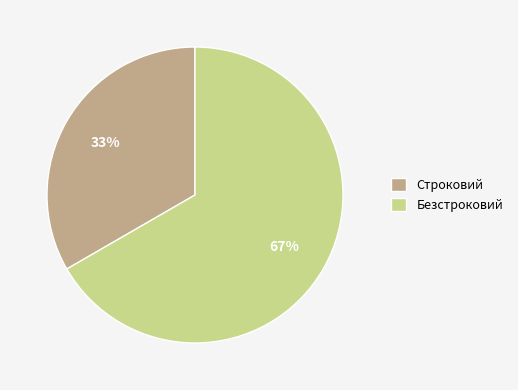

To the nearest percent, what is the combined percentage of Безстроковий and Строковий?

100%